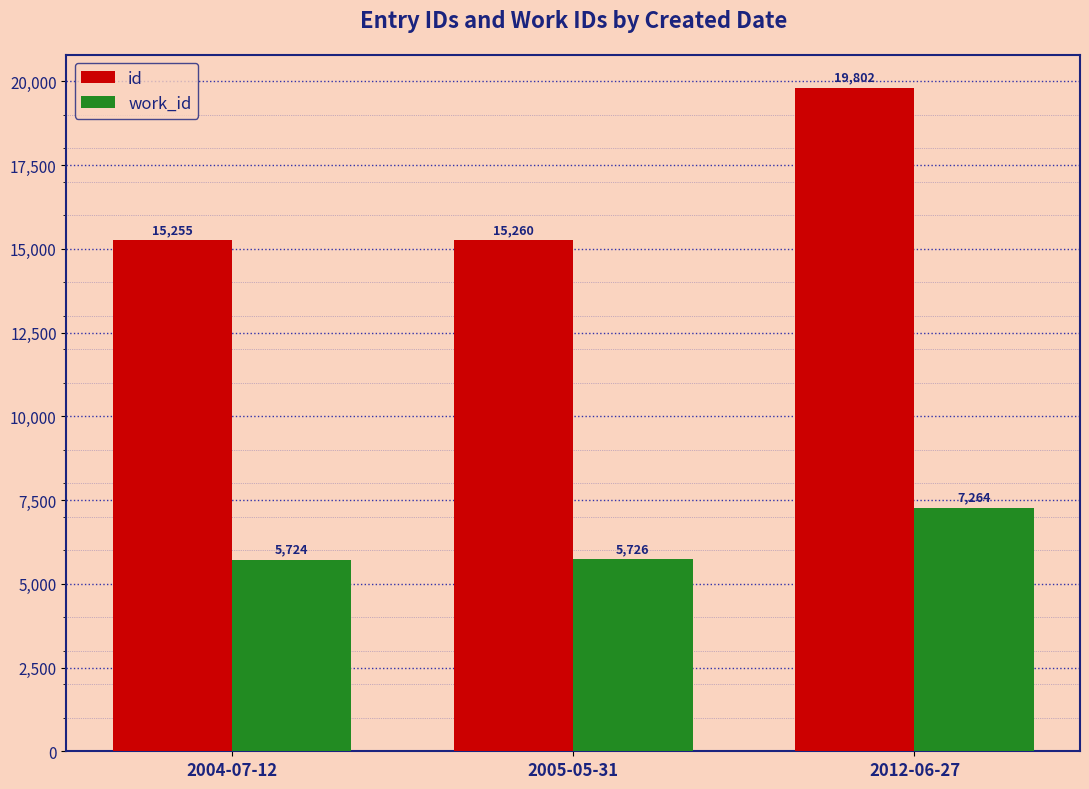

Reading left to right, extract all data points from this chart.

id: 15255	15260	19802
work_id: 5724	5726	7264